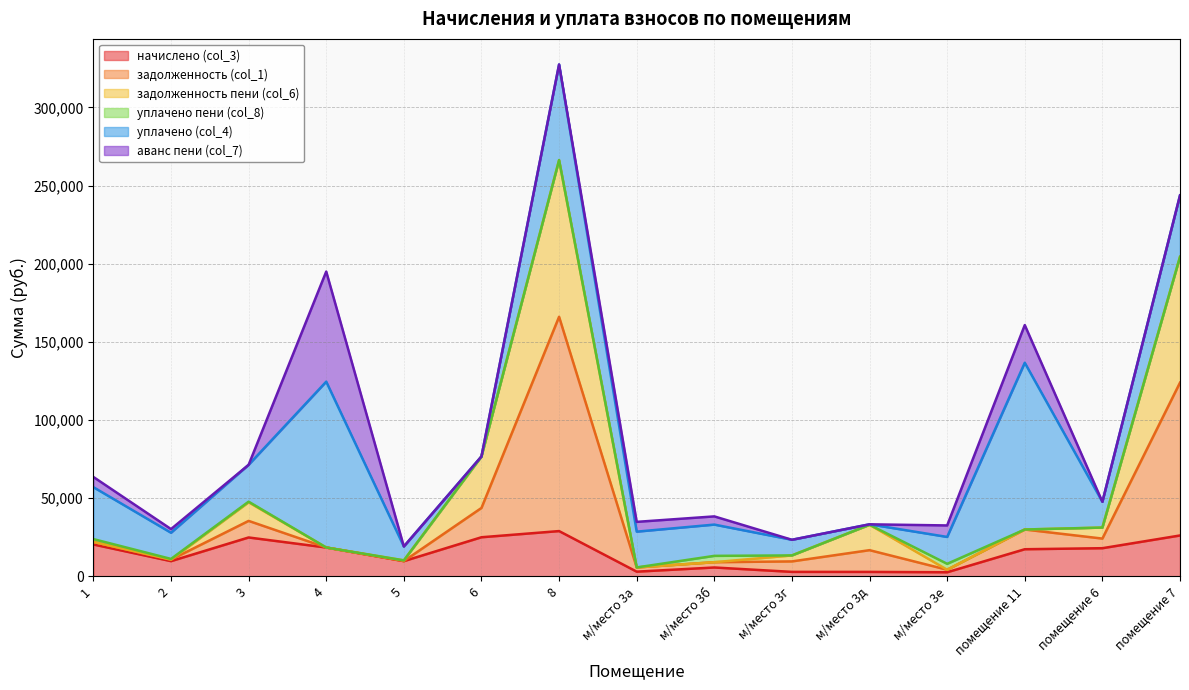

What is the label of the 10th point from the left?

м/место 3г